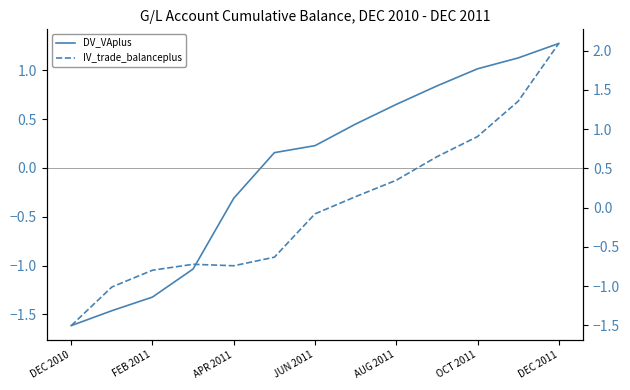

What is the difference between the second highest and second lowest values in the DV_VAplus series?

2.6